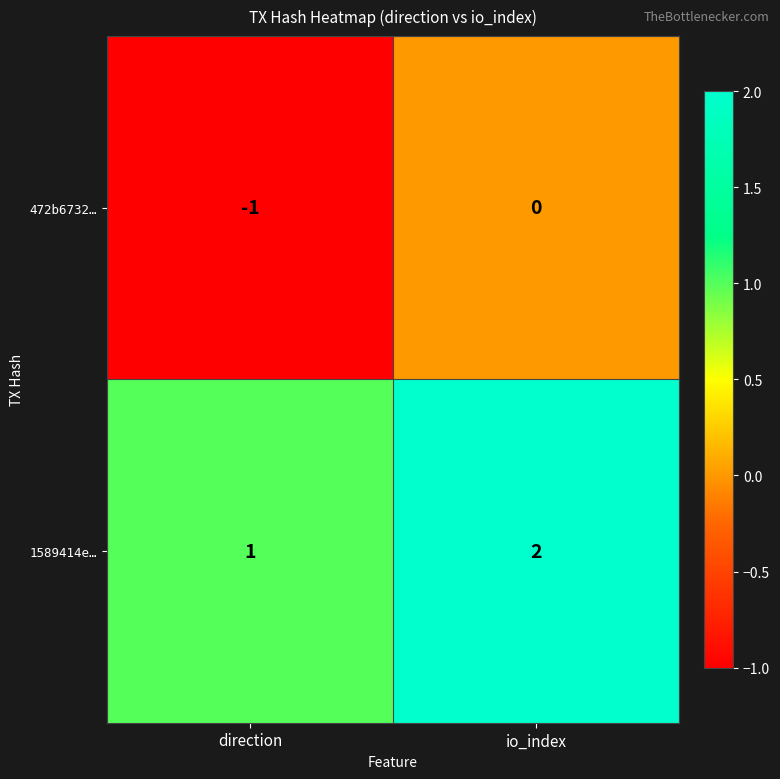

List the series in order of their peak value, lowest first.

472b6732…, 1589414e…